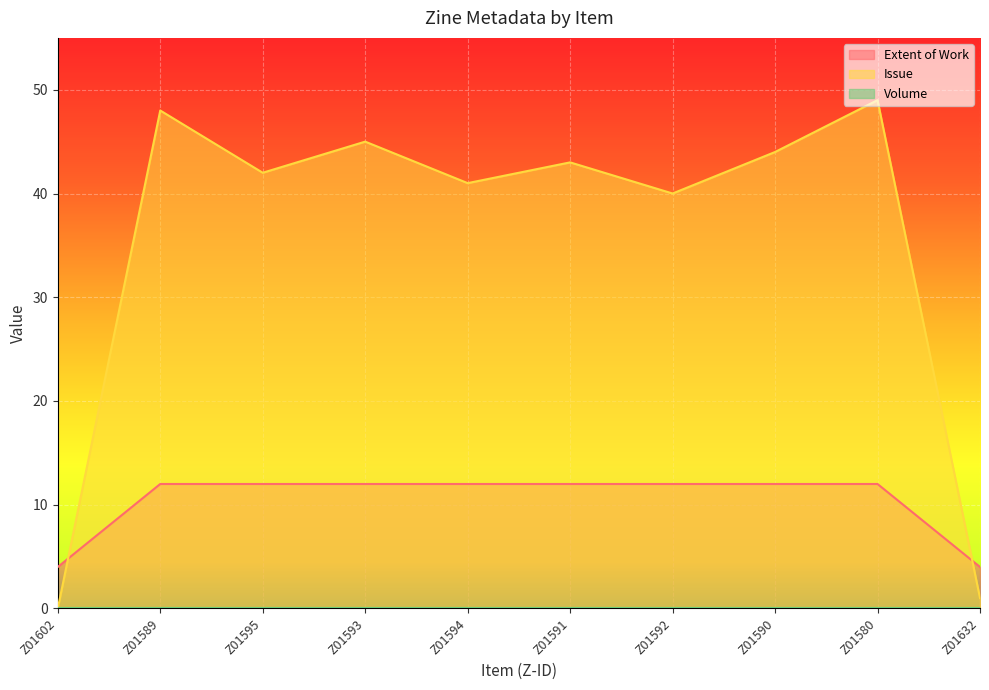

In Issue, how many points are higher than both neighbors (excluding endpoints)?

4